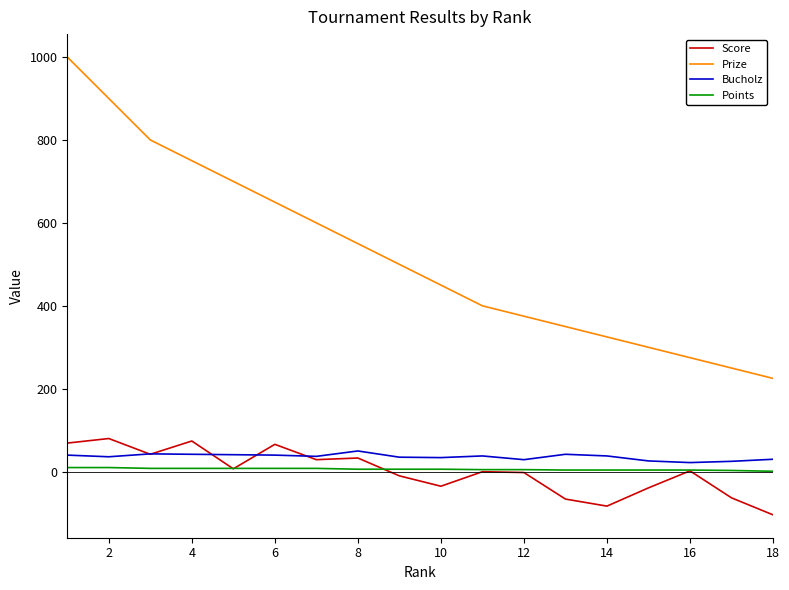

What is the difference between the maximum and minimum values in the Score series?

184